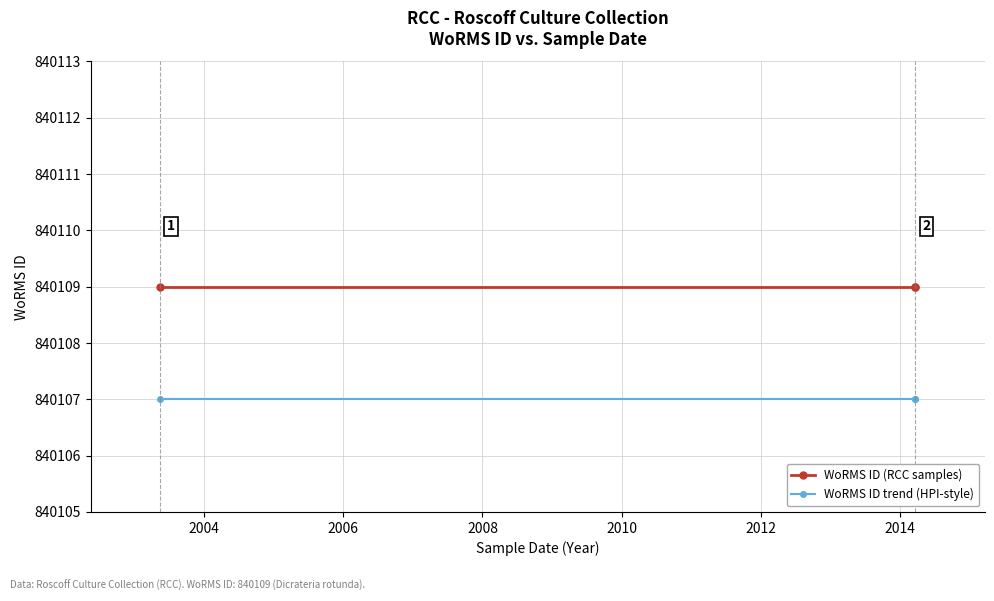

What are all the series names shown in the legend?

WoRMS ID (RCC samples), WoRMS ID trend (HPI-style)